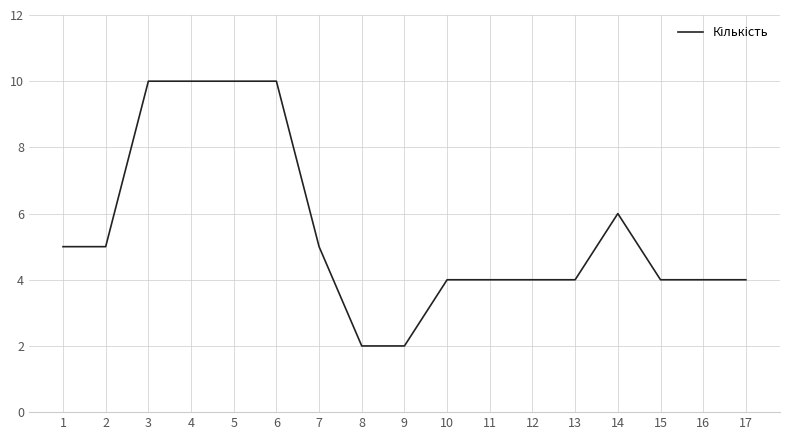

How many values are between 4 and 6?

11